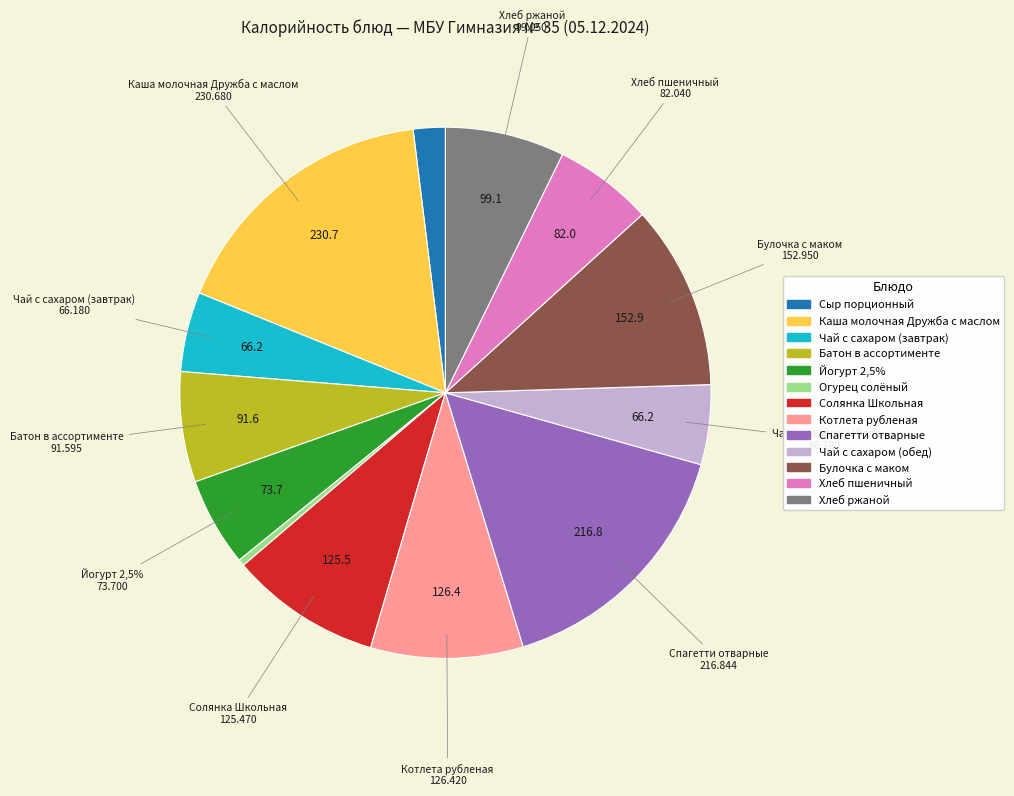

Which slice is the largest?

Каша молочная Дружба с маслом